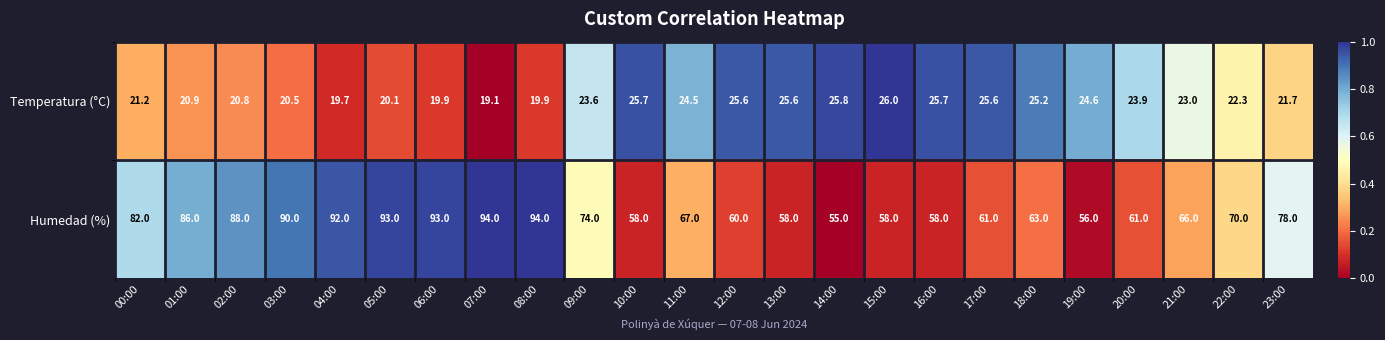

The Humedad (%) series shows 29.0 at 23:00. True or false?

False